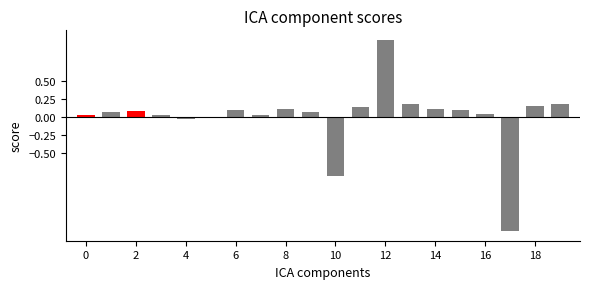

What is the greatest value displayed?

1.1